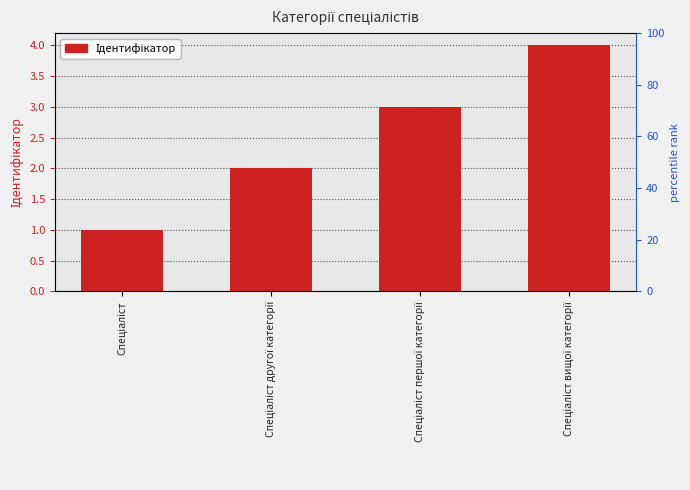

What is the greatest value displayed?

4